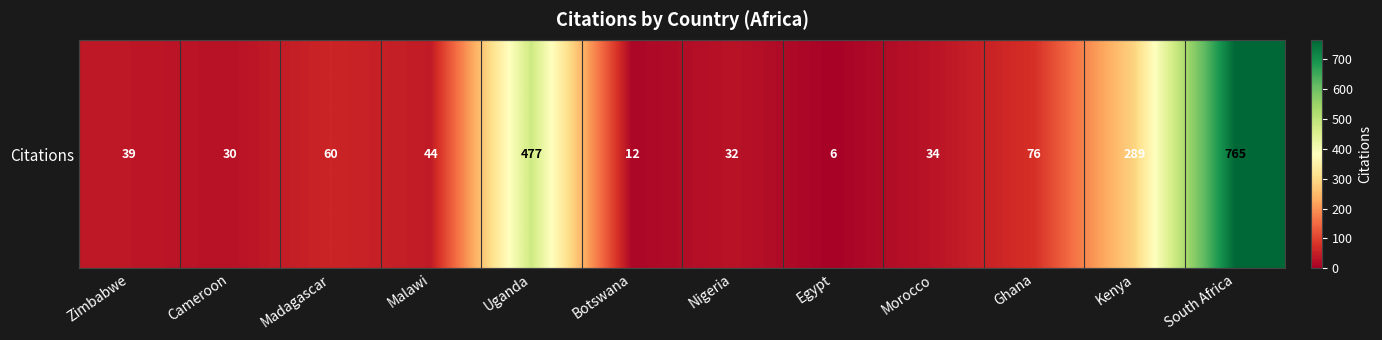

Reading left to right, extract all data points from this chart.

39	30	60	44	477	12	32	6	34	76	289	765